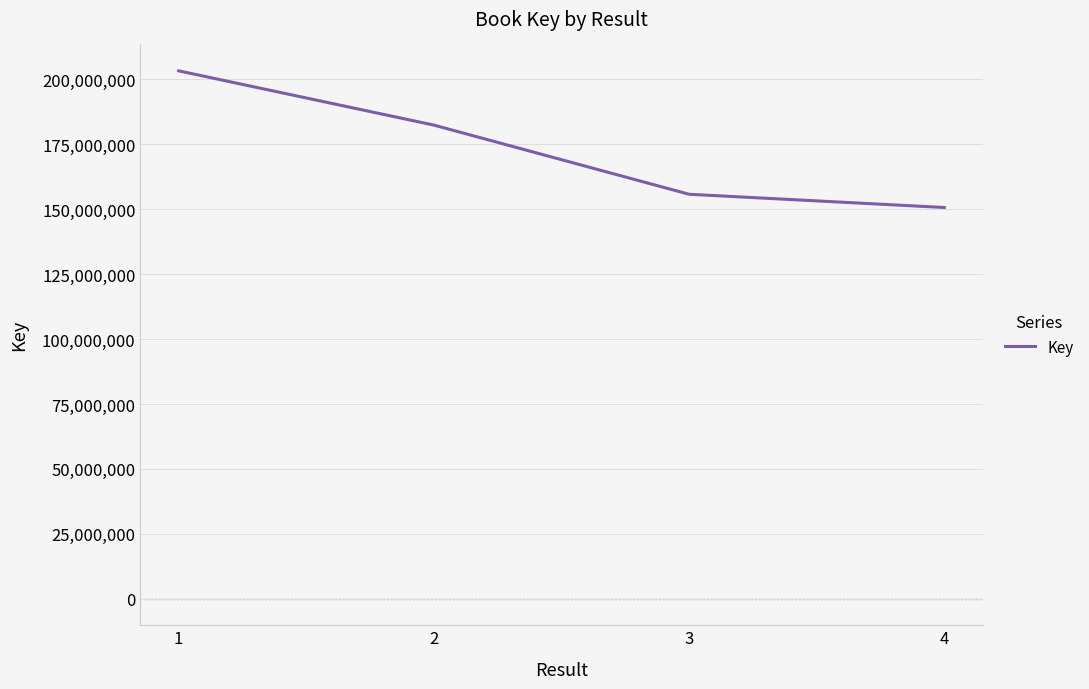

What is the average value?

172966965